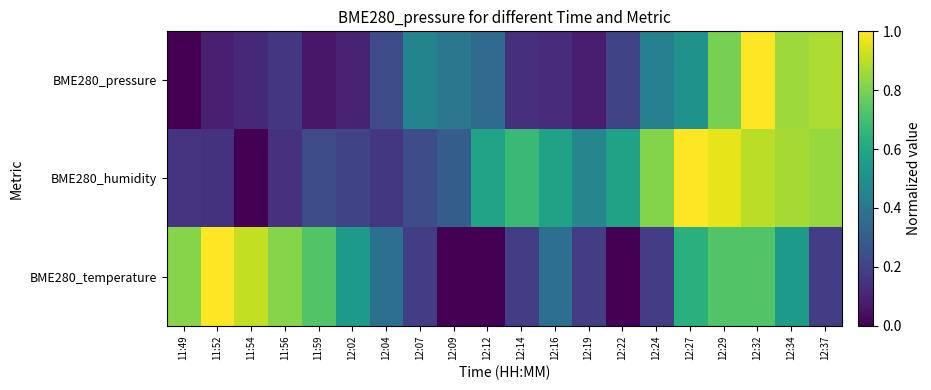

Which series has the largest total across all categories?

BME280_humidity